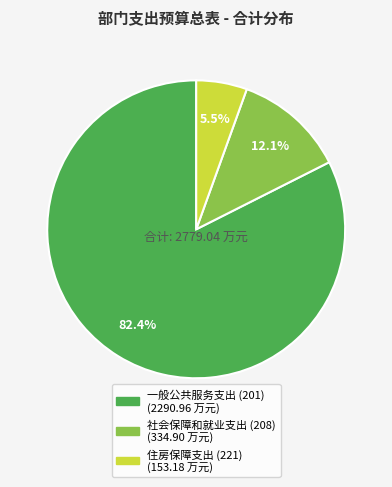

What percentage do 一般公共服务支出 (201) and 住房保障支出 (221) together represent?

87.9%